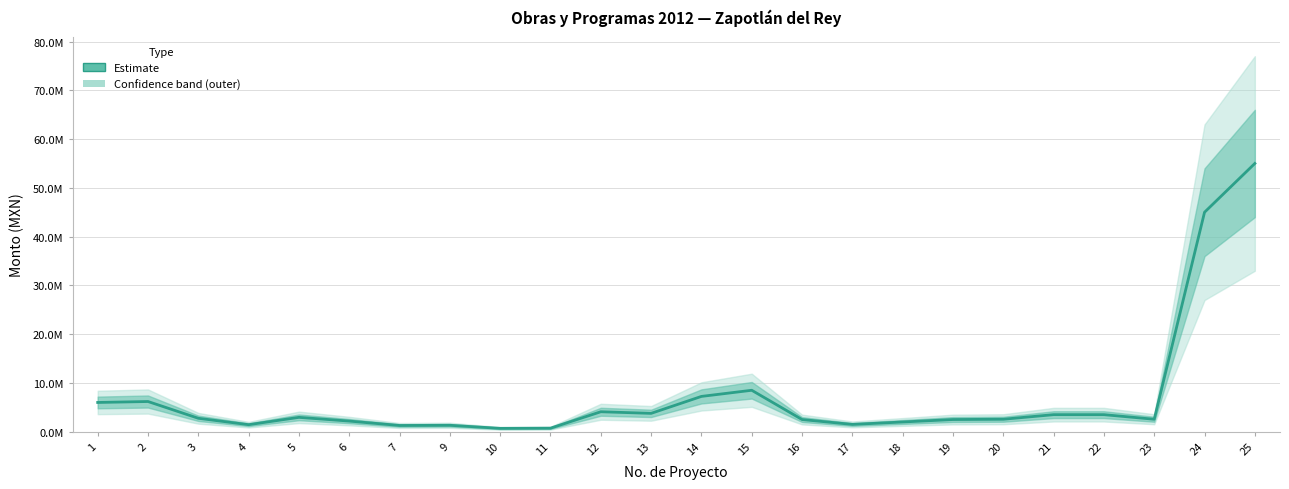

Where is the data nearest to the value 27845075?

24